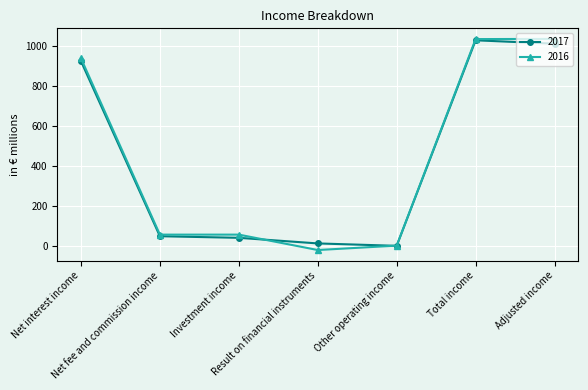

How many lines are shown in the chart?

2